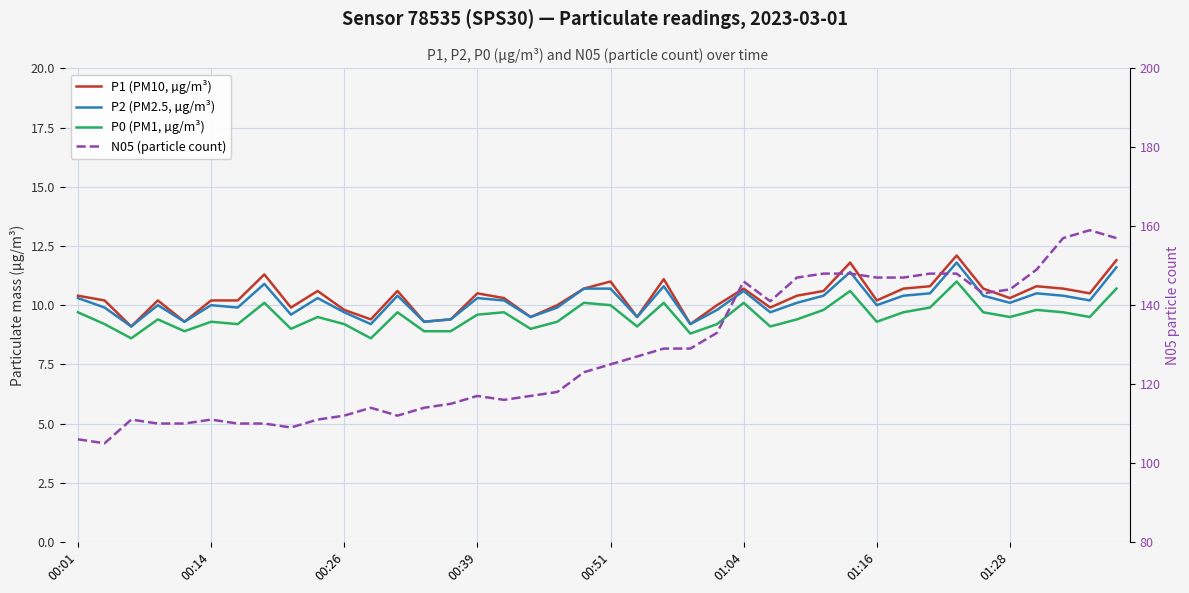

Is it true that P2 (PM2.5, µg/m³) equals 2.8 at 14?

False